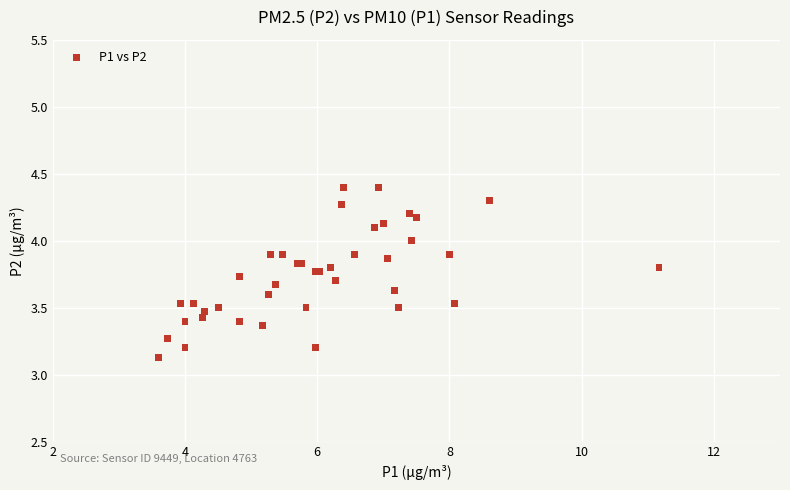

What Y value in the scatter plot is closest to 3?

3.1